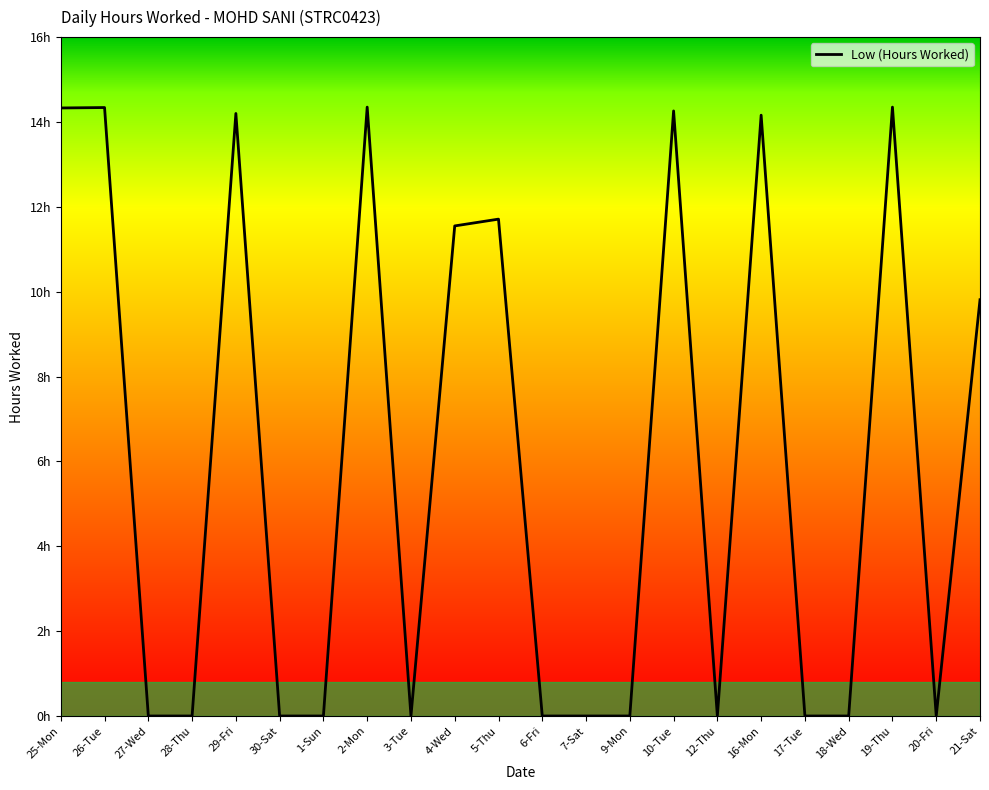

What is the greatest value displayed?

14.3